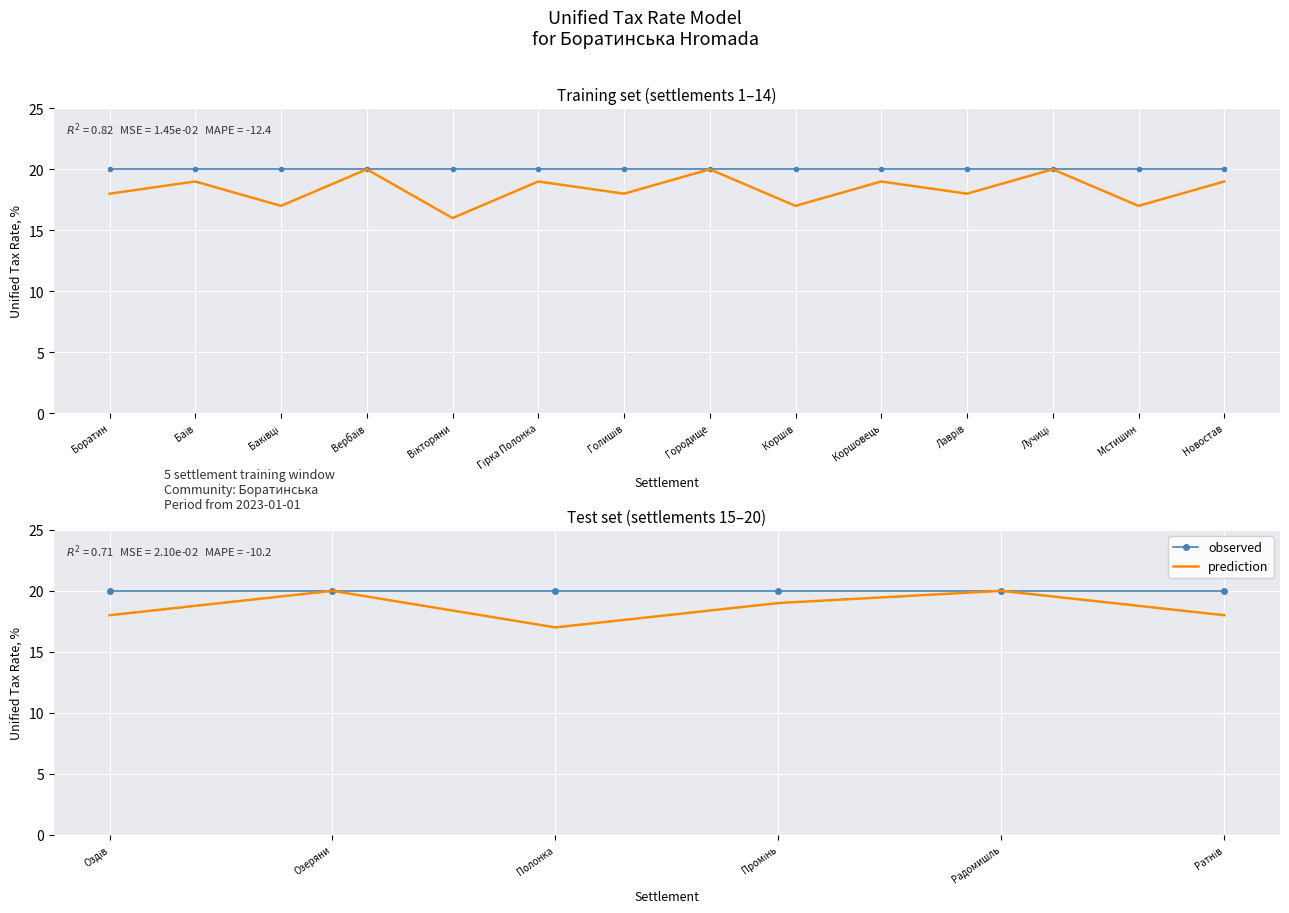

What is the spread (max minus min) of values at Оздів?

2